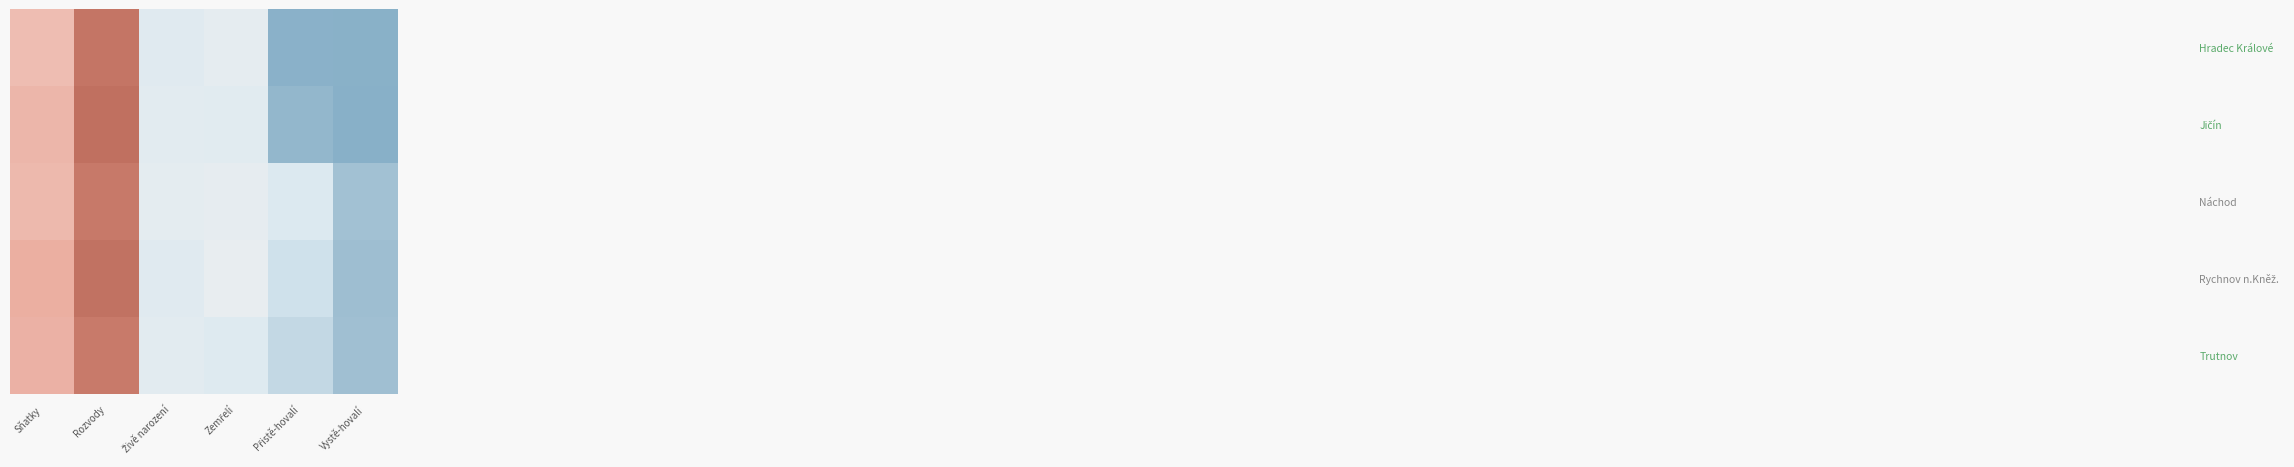

Which has a higher value, Zemřelí or Vystě-hovalí?

Vystě-hovalí